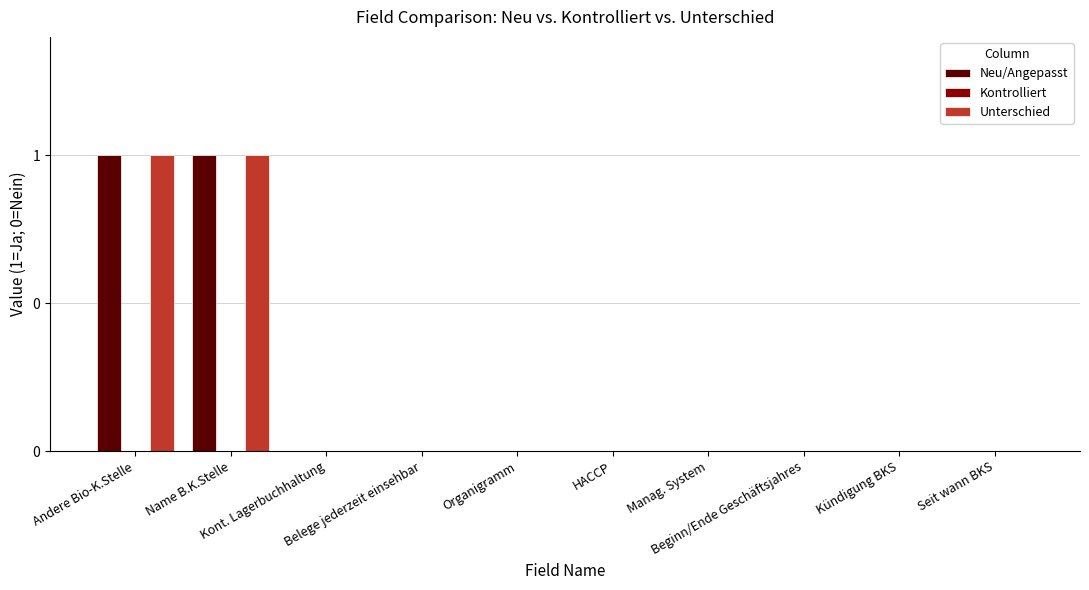

Does the chart contain stacked bars?

No